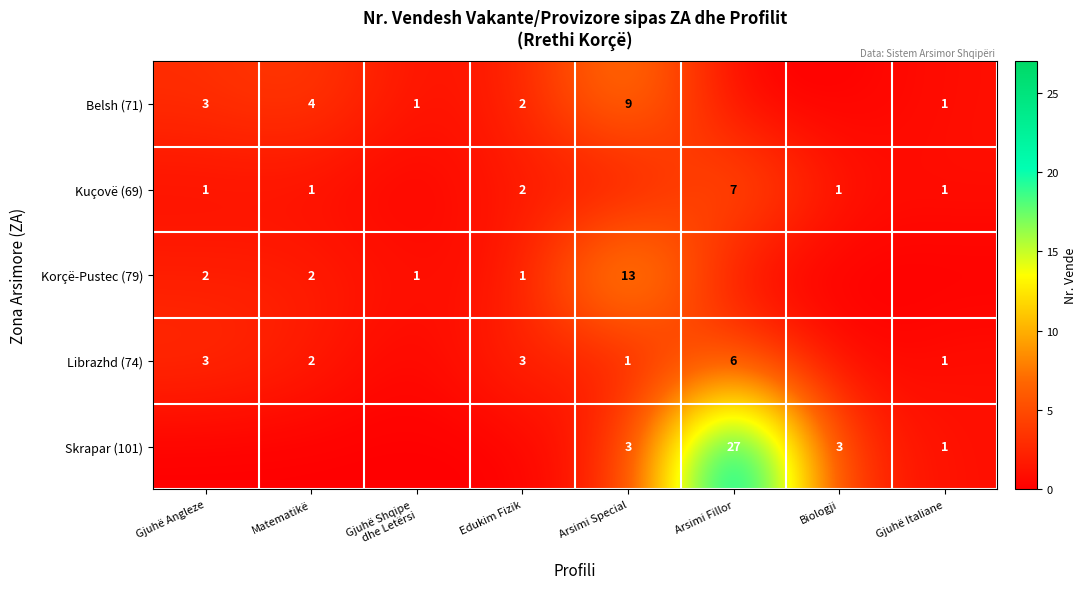

Which has a higher value, Matematikë or Gjuhë Shqipe
dhe Letërsi?

Matematikë